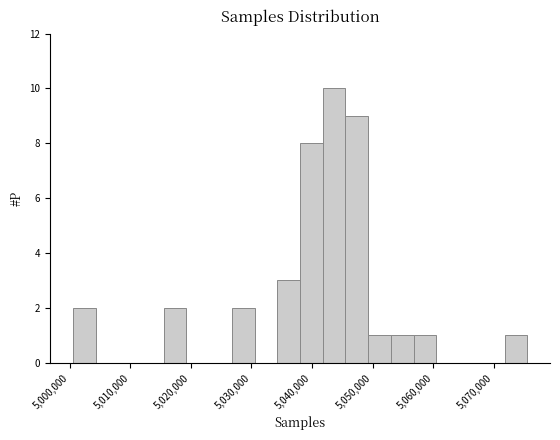

Around what value on the x-axis is the tallest bar? Give the approximate position of its centre, as read against the axis.

5044000